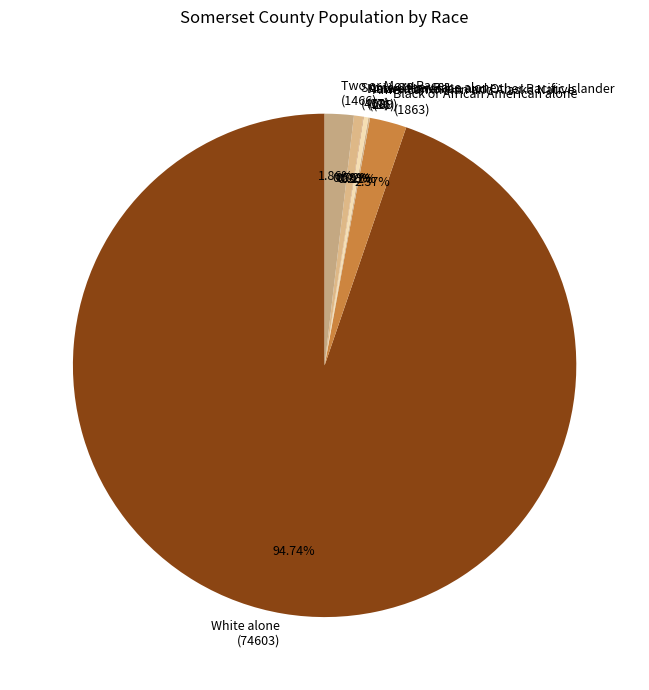

How much of the chart is everything except Black or African American alone?

97.6%